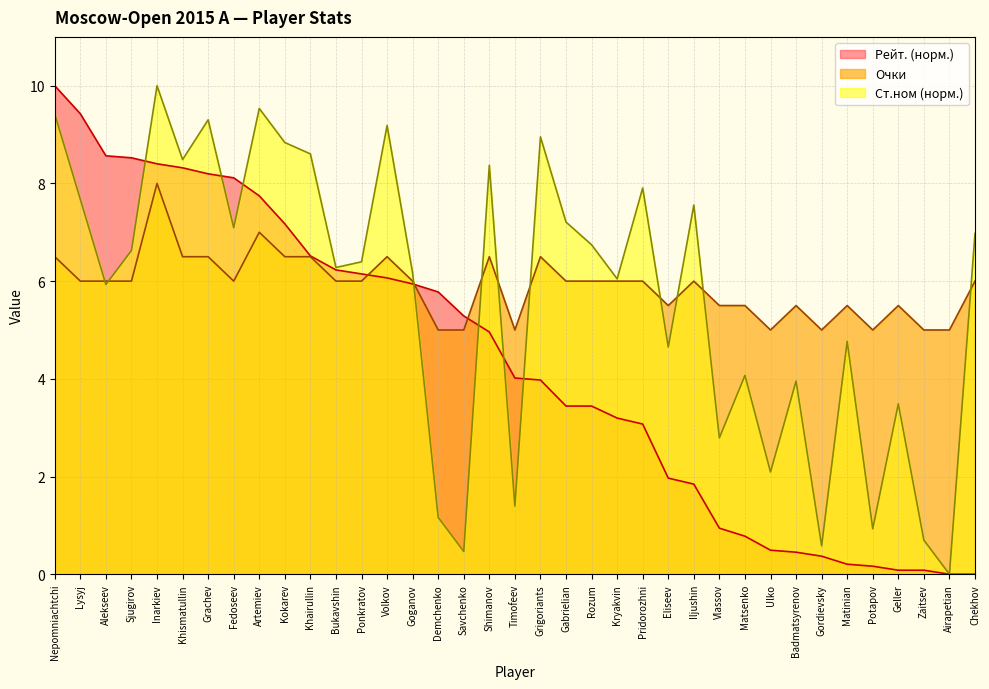

What is the difference between the maximum and minimum values in the Очки series?

3.0